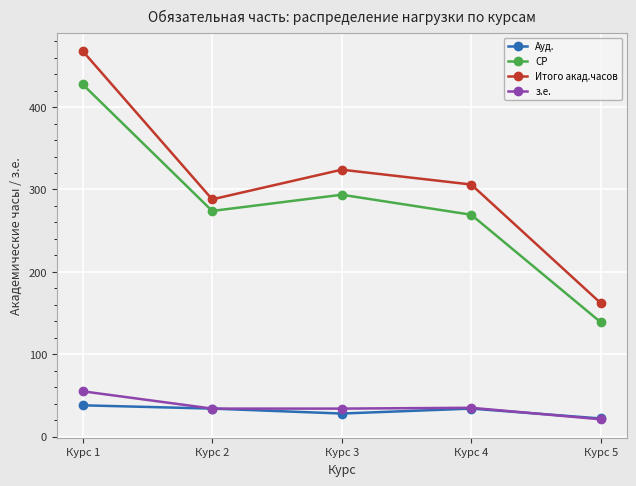

True or false: з.е. has a value of 55.0 at Курс 1.

True